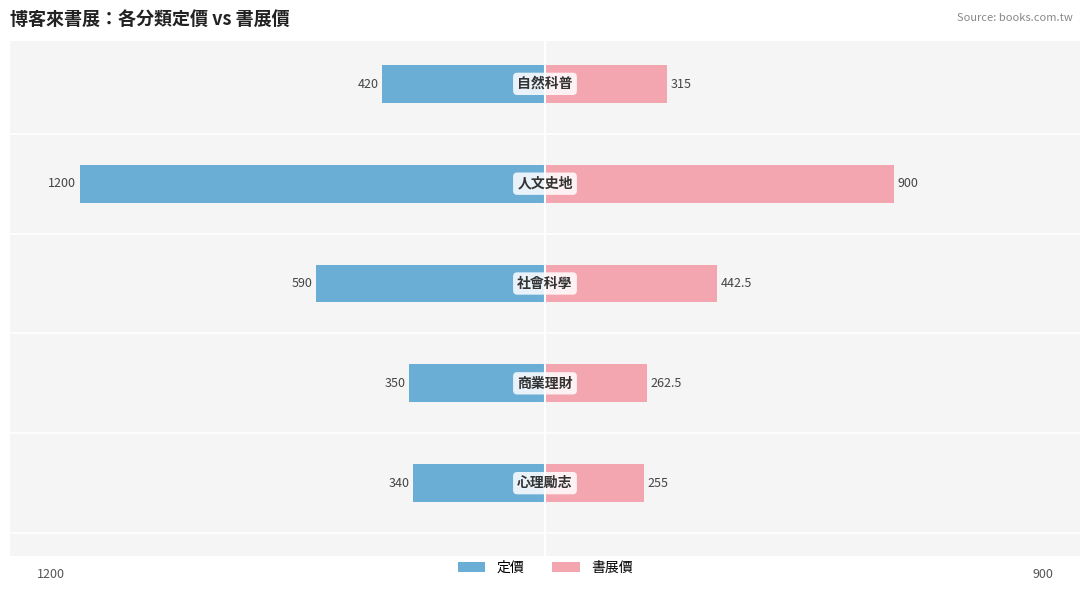

What are all the series names shown in the legend?

定價, 書展價